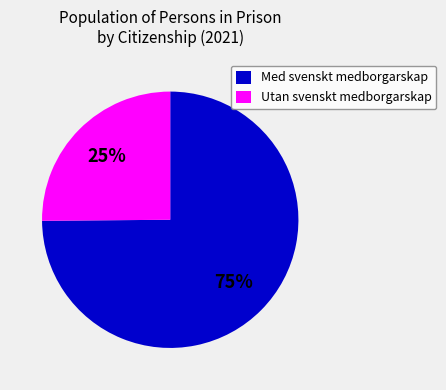

To the nearest percent, what is the difference between the Med svenskt medborgarskap and Utan svenskt medborgarskap slice percentages?

50%